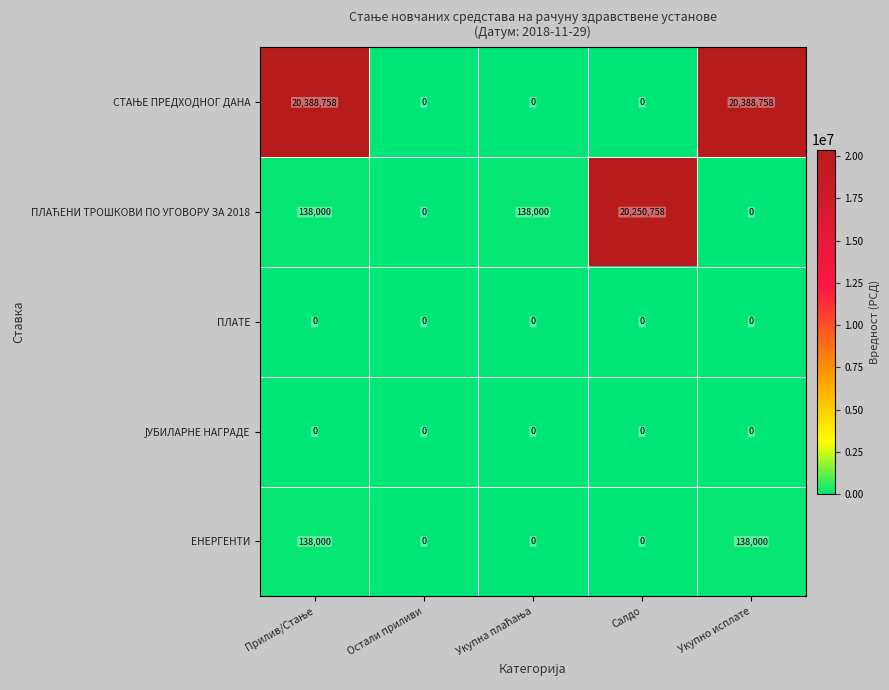

Count the ЕНЕРГЕНТИ values in the range 0 to 138000.

5